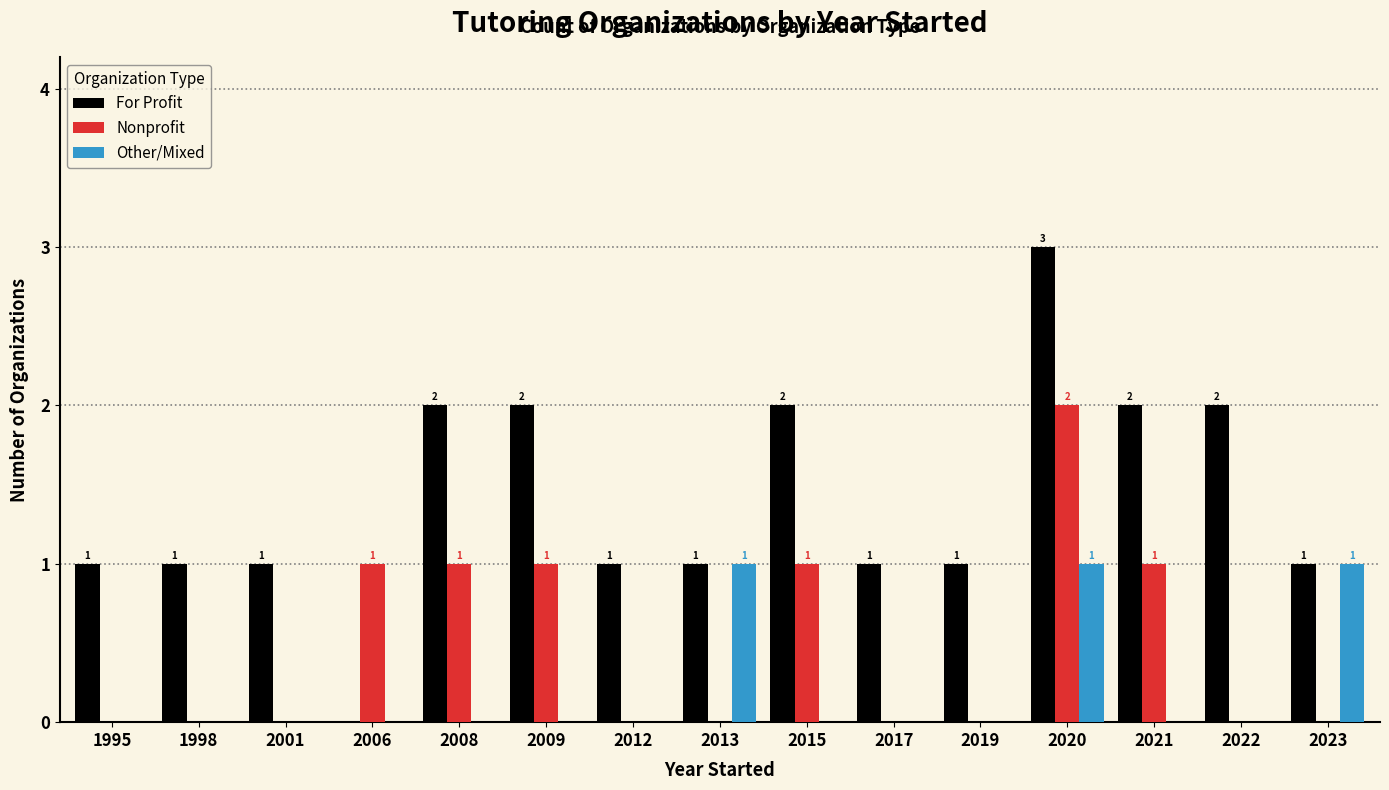

How many For Profit values are between 1 and 2?

13